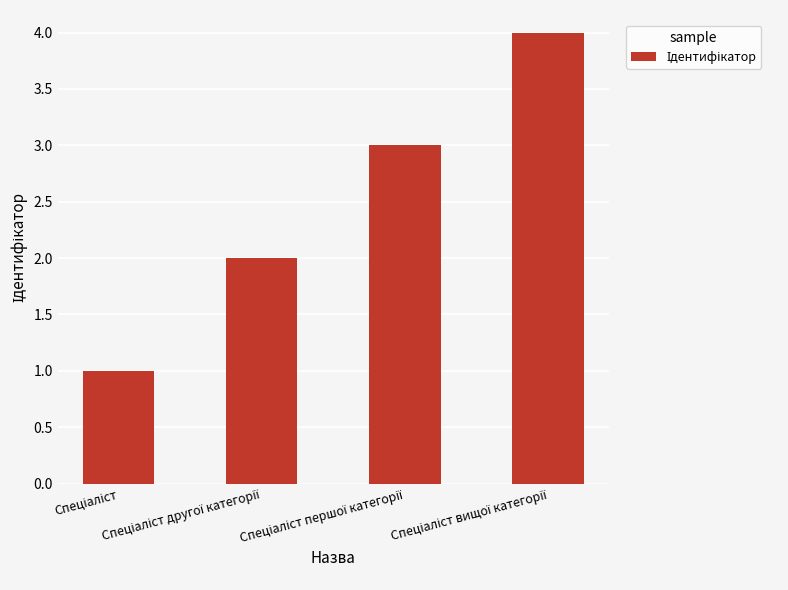

What is the sum of all values?

10